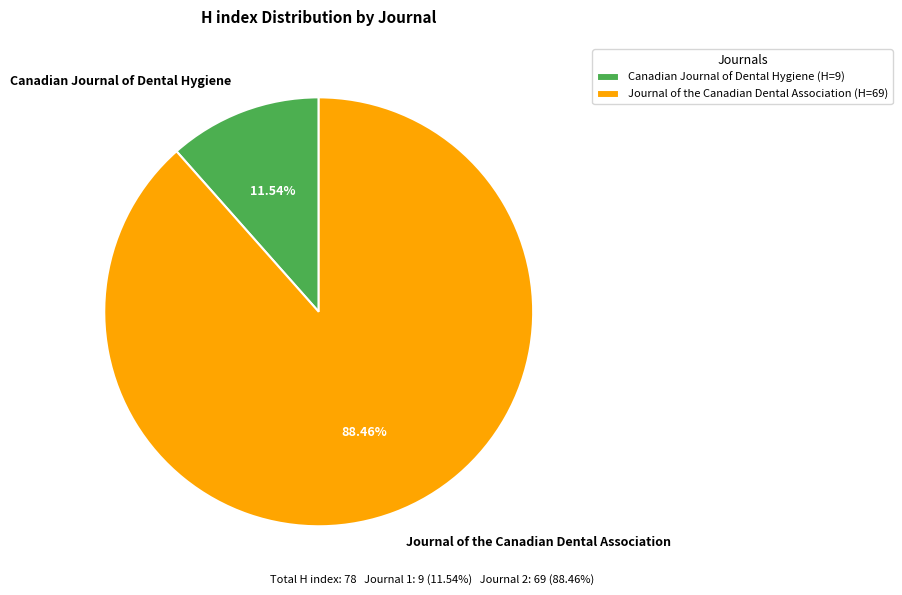

What percentage is the Journal of the Canadian Dental Association slice, to the nearest percent?

88%